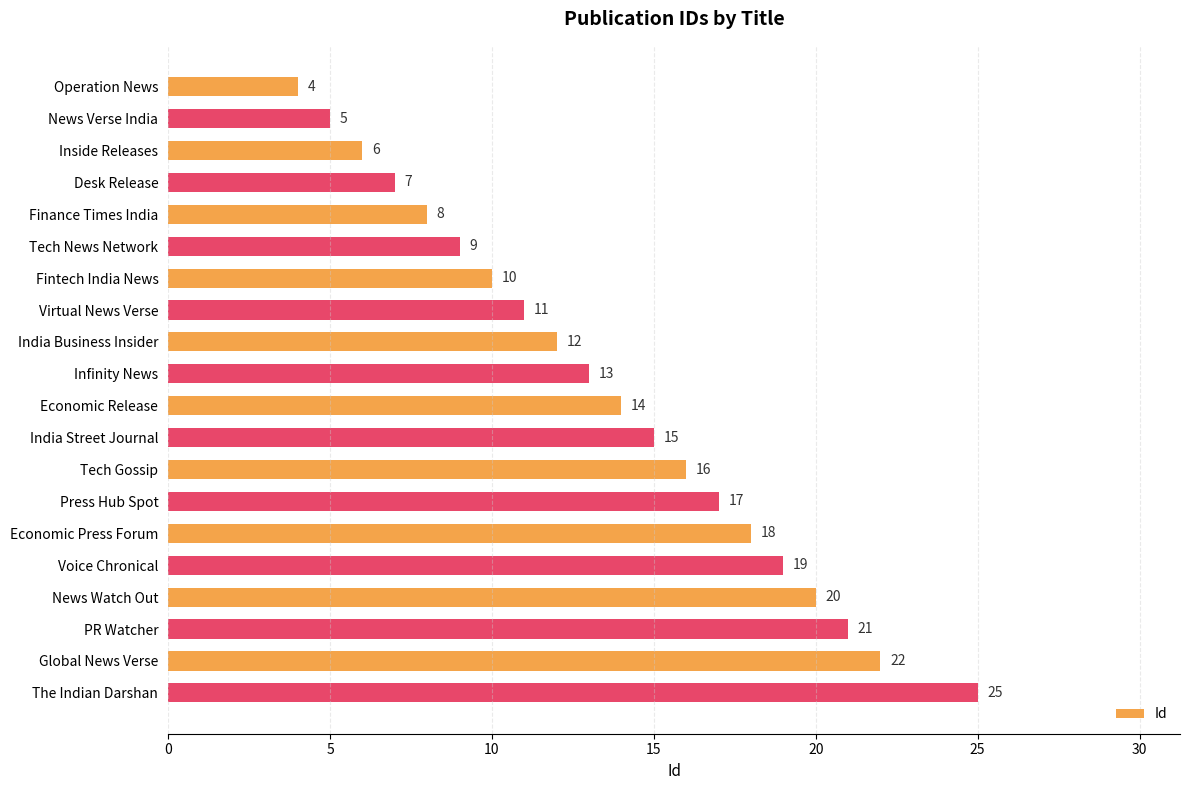

How many categories are shown in the chart?

20